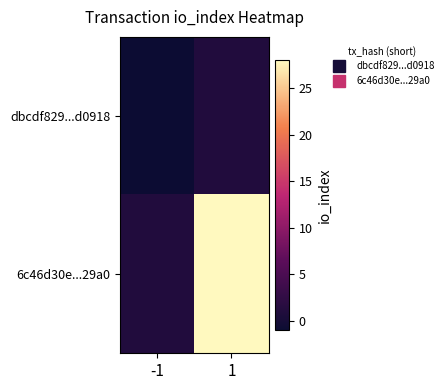

Which category has the lowest value across all series?

-1